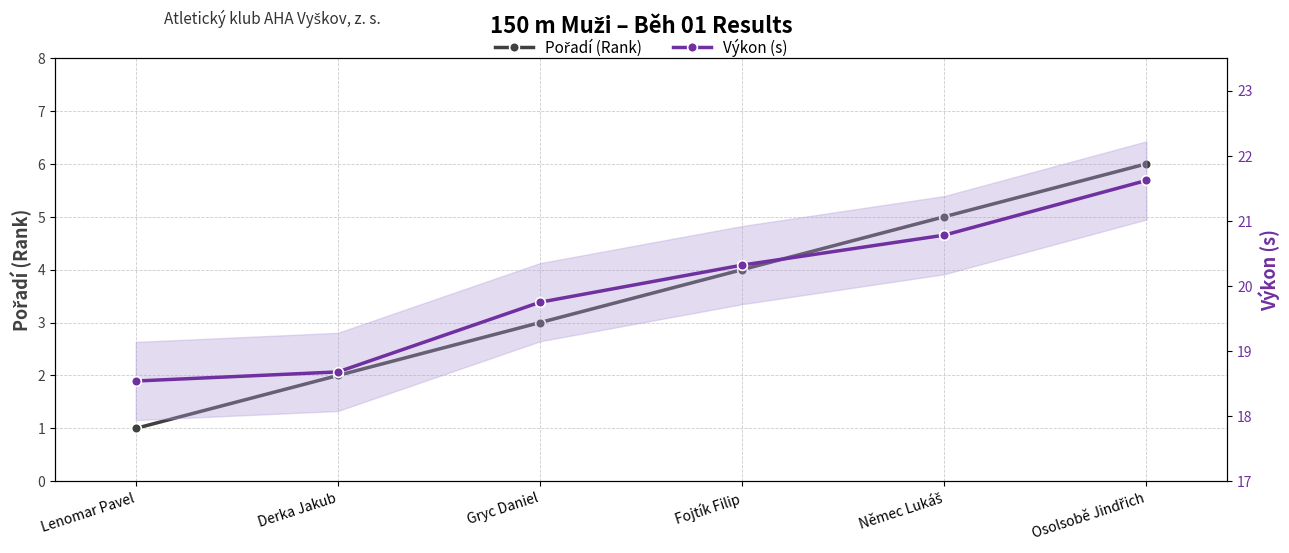

List the series in order of their overall mean, lowest first.

Pořadí (Rank), Výkon (s)